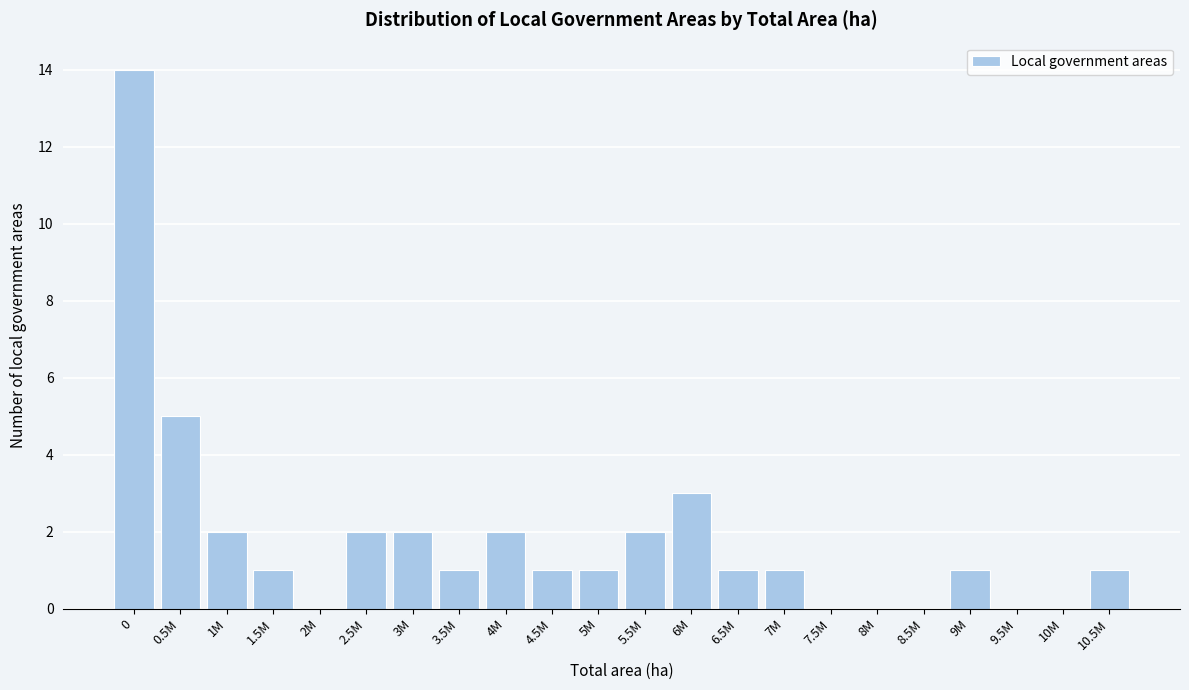

Reading left to right, list all the values displayed in this chart.

0=14	0.5M=5	1M=2	1.5M=1	2M=0	2.5M=2	3M=2	3.5M=1	4M=2	4.5M=1	5M=1	5.5M=2	6M=3	6.5M=1	7M=1	7.5M=0	8M=0	8.5M=0	9M=1	9.5M=0	10M=0	10.5M=1